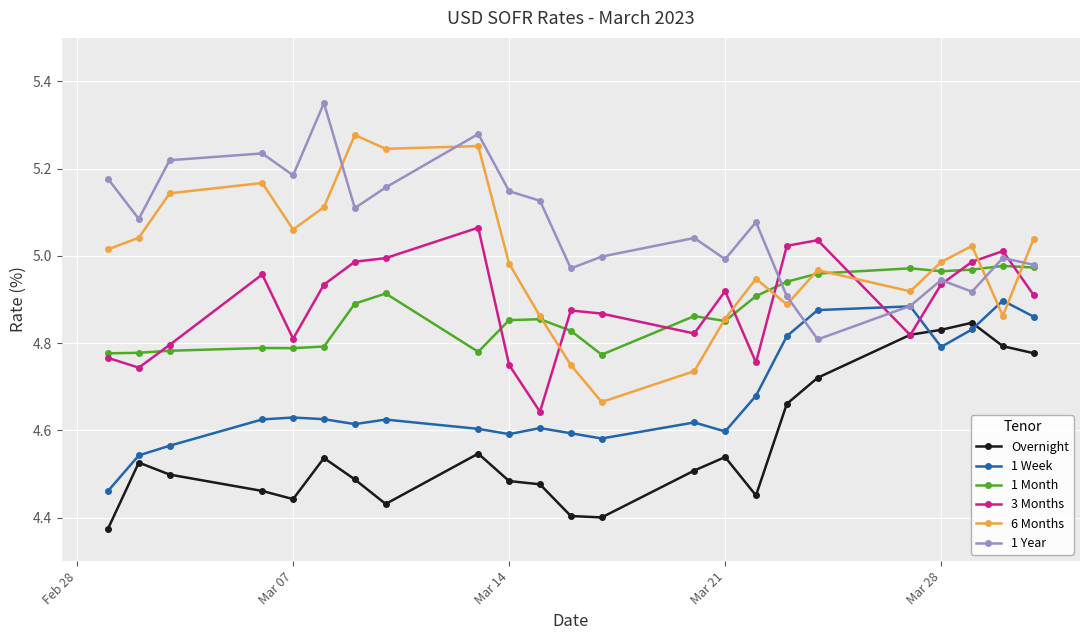

Which series has the widest spread of values?

6 Months